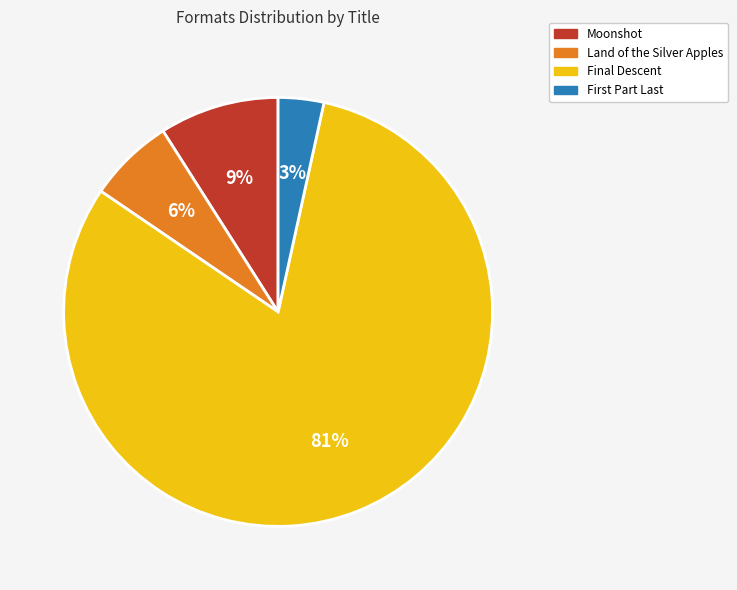

What is the majority slice?

Final Descent